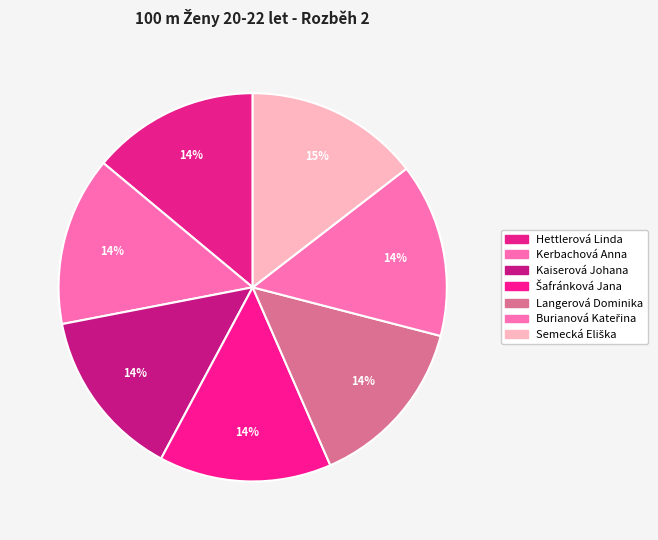

How many slices are in this pie chart?

7